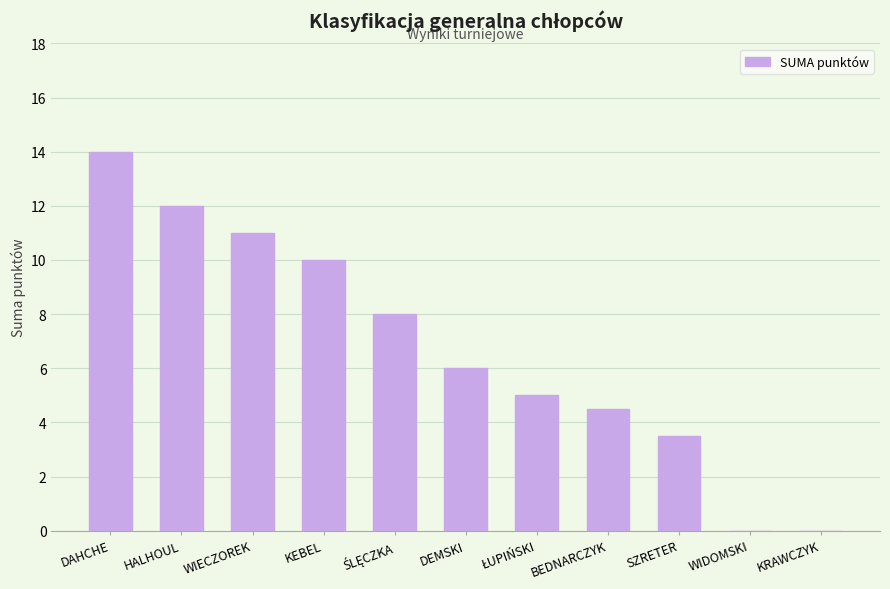

What is the sum of the values at WIDOMSKI and DAHCHE?

14.0